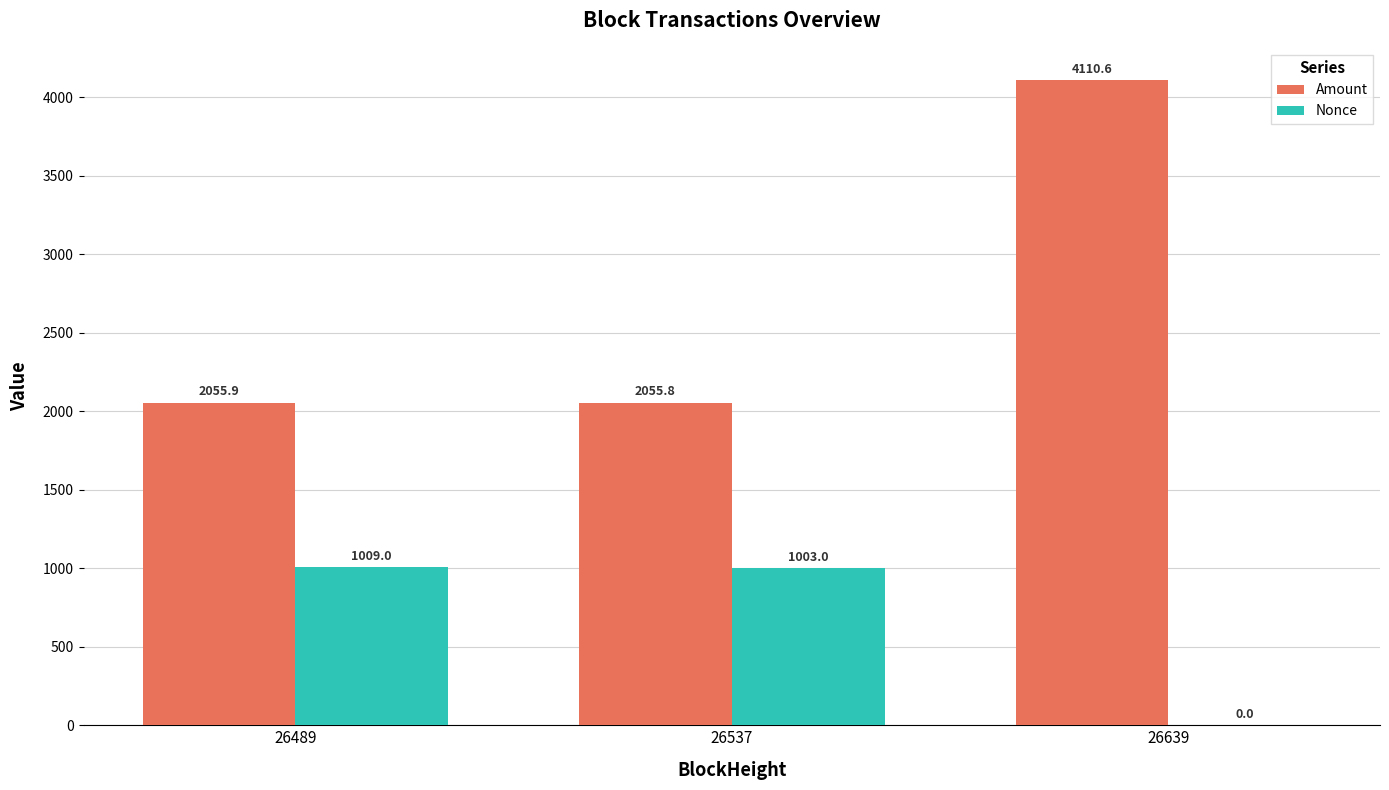

Reading left to right, transcribe all the data shown in this chart.

Amount: 2055.9	2055.8	4110.6
Nonce: 1009.0	1003.0	0.0